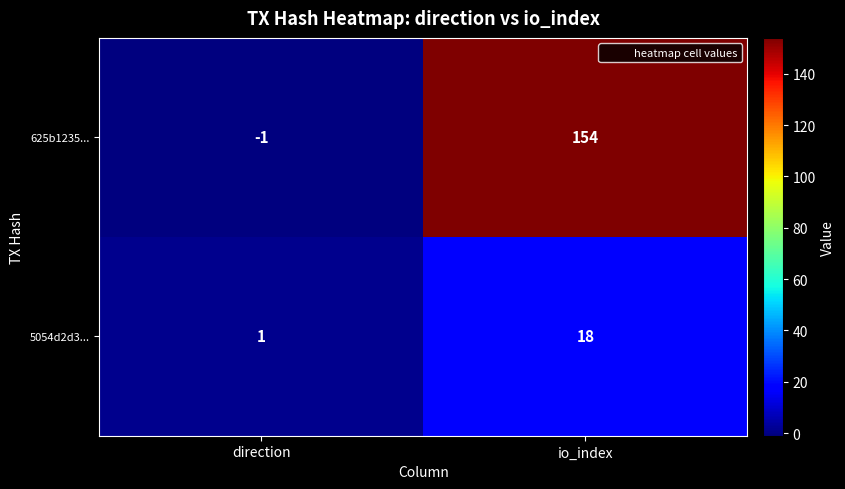

Reading left to right, list all the values displayed in this chart.

625b1235...: -1	154
5054d2d3...: 1	18